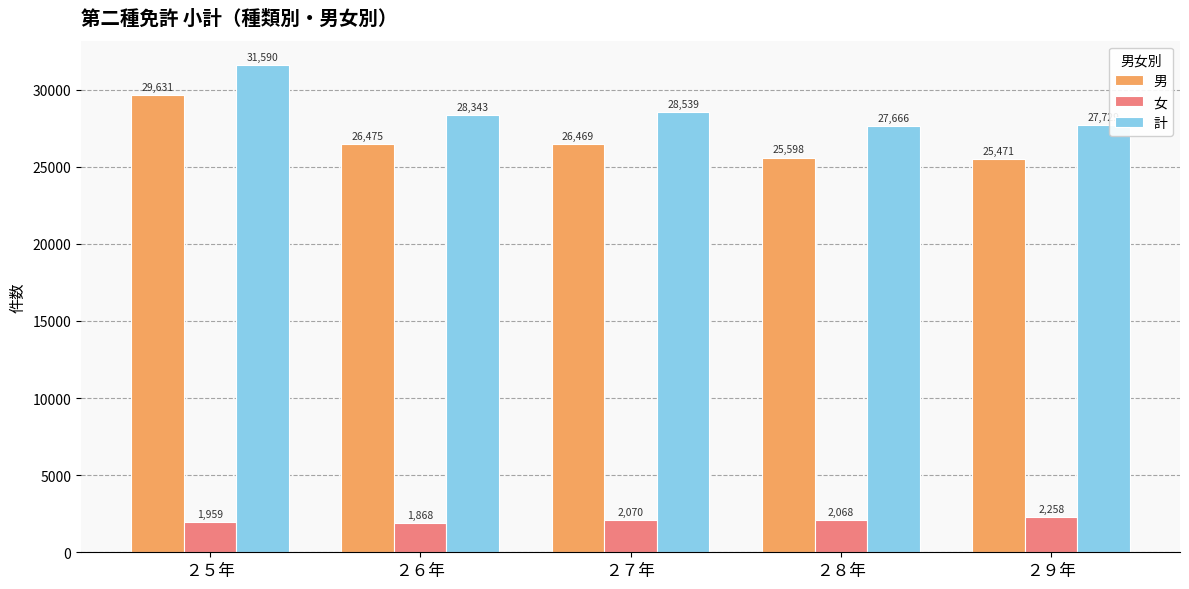

At which category is the sum across all series the highest?

２５年